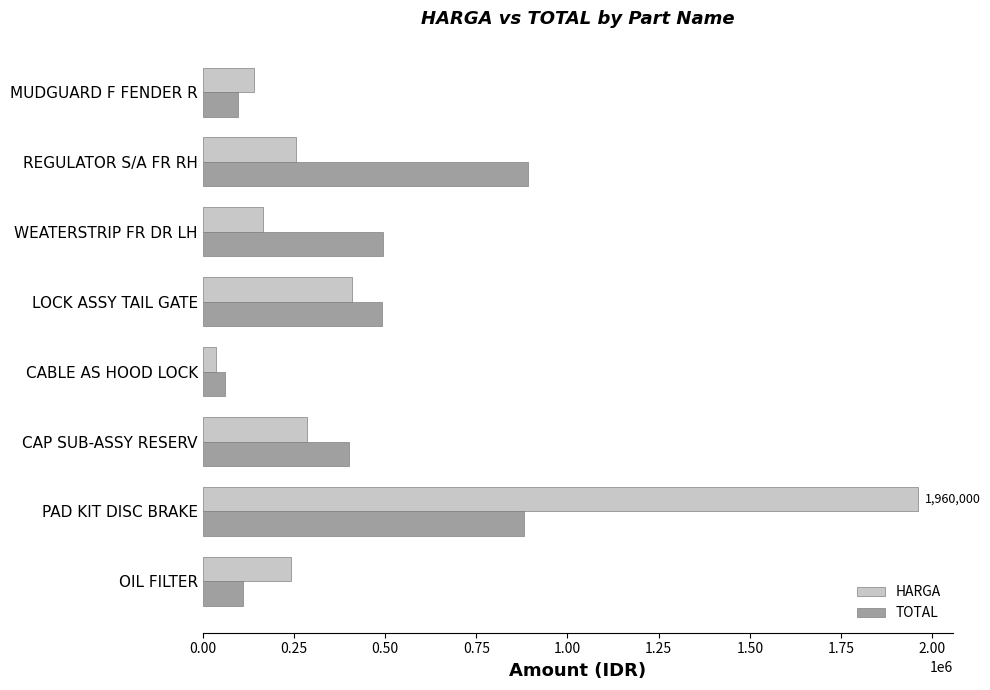

Which series has the largest range (max minus min)?

HARGA